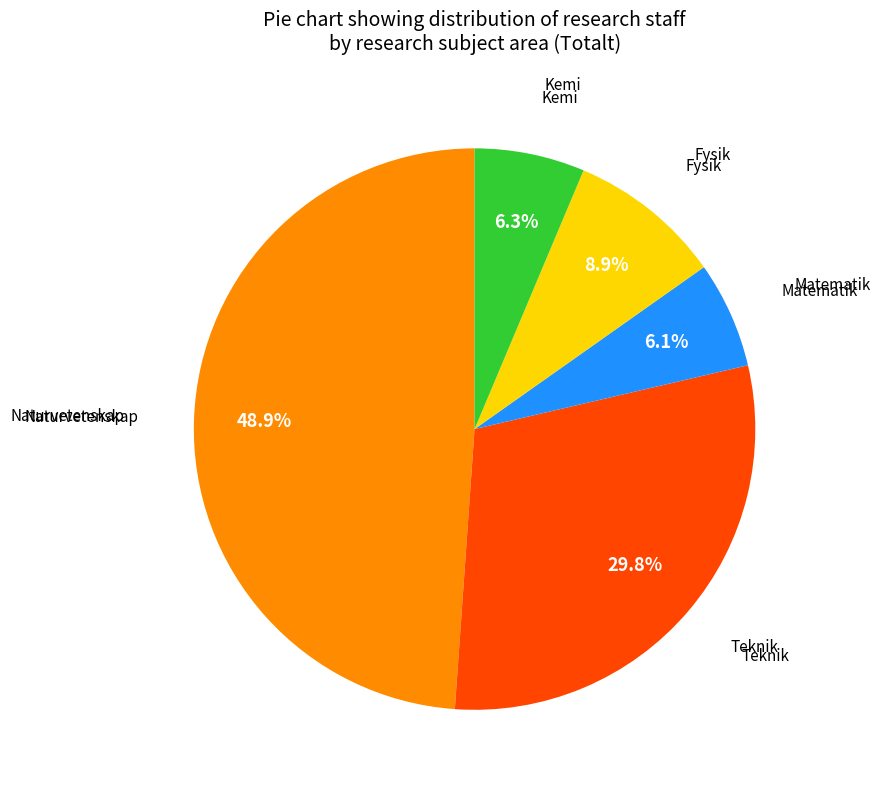

Does any single category account for the majority?

No